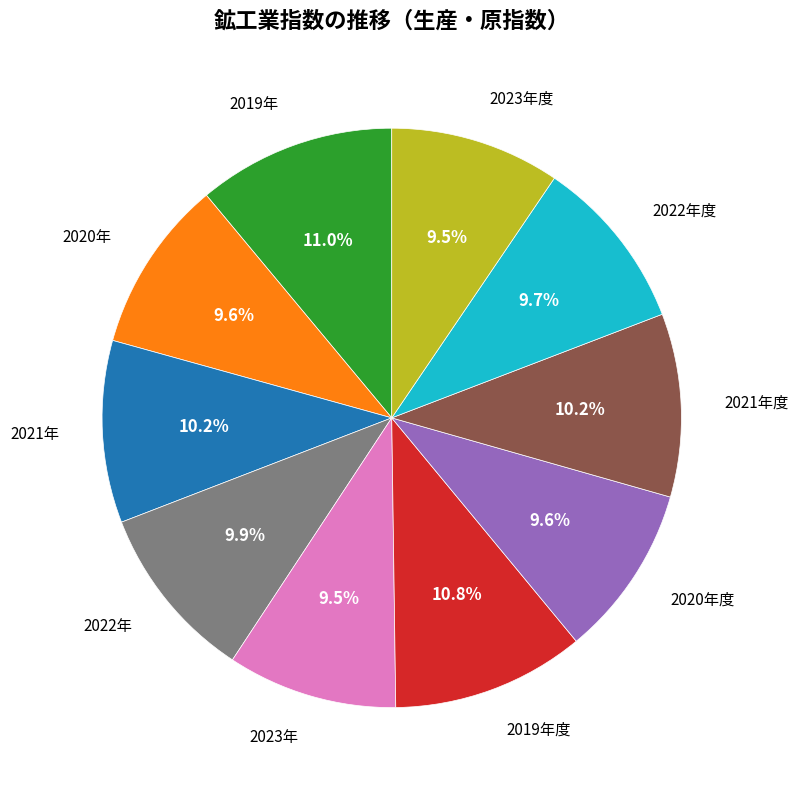

How many slices are in this pie chart?

10